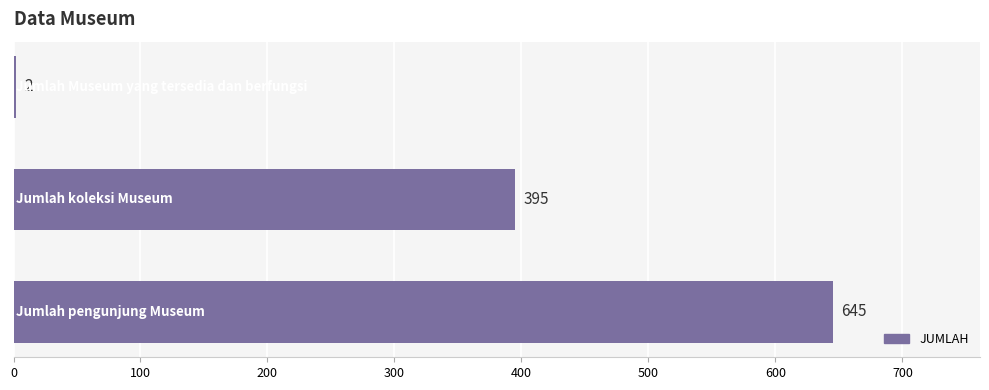

What is the greatest value displayed?

645